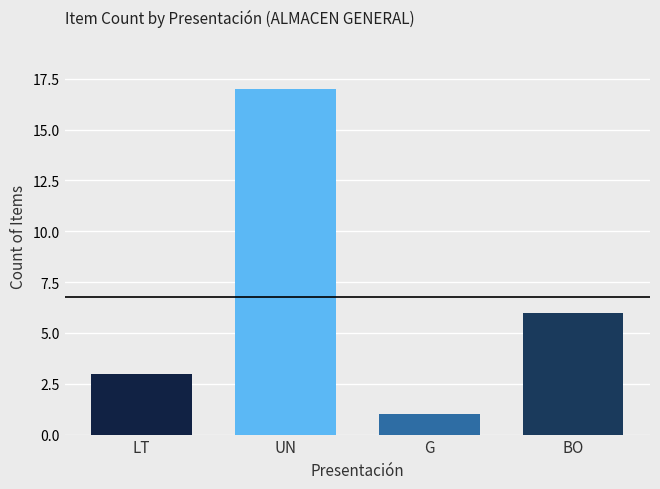

What is the change in value from UN to G?

-16